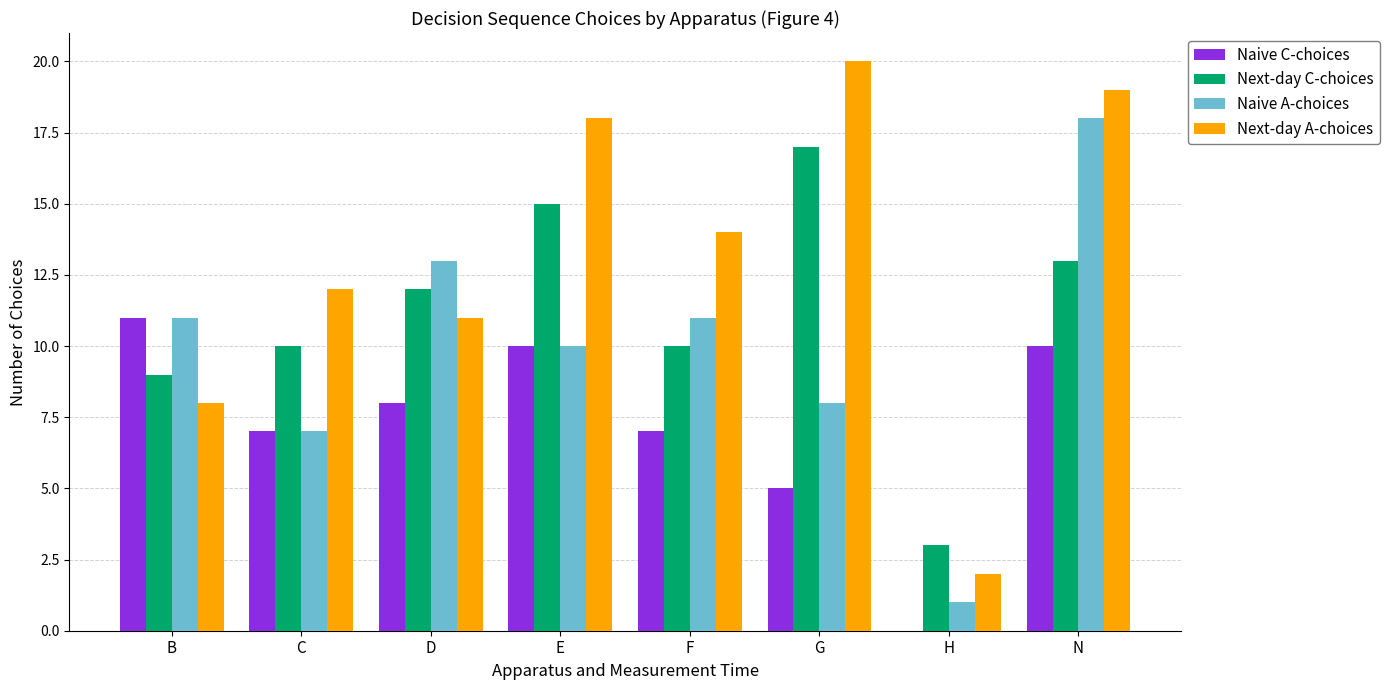

How many distinct data groups are displayed?

4